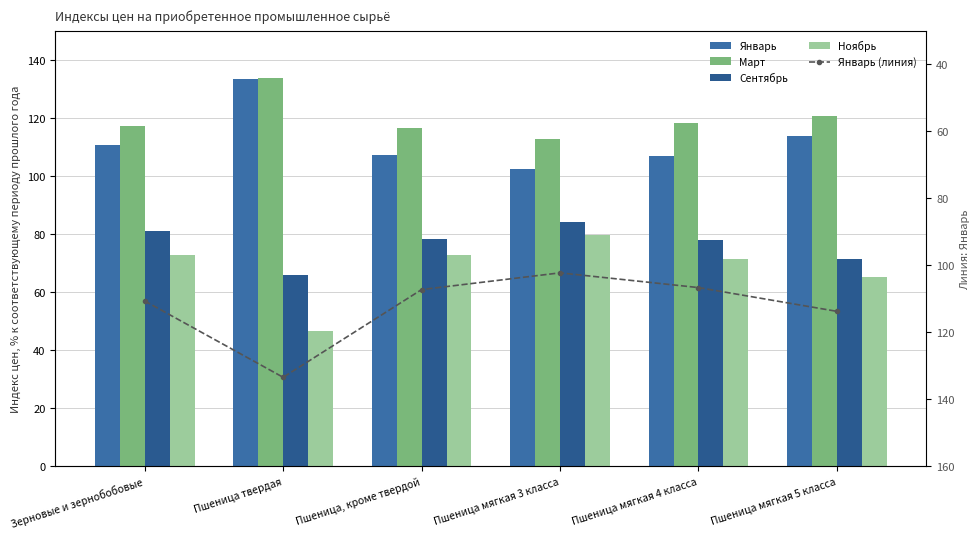

What is the difference between the maximum and minimum values in the Сентябрь series?

18.5